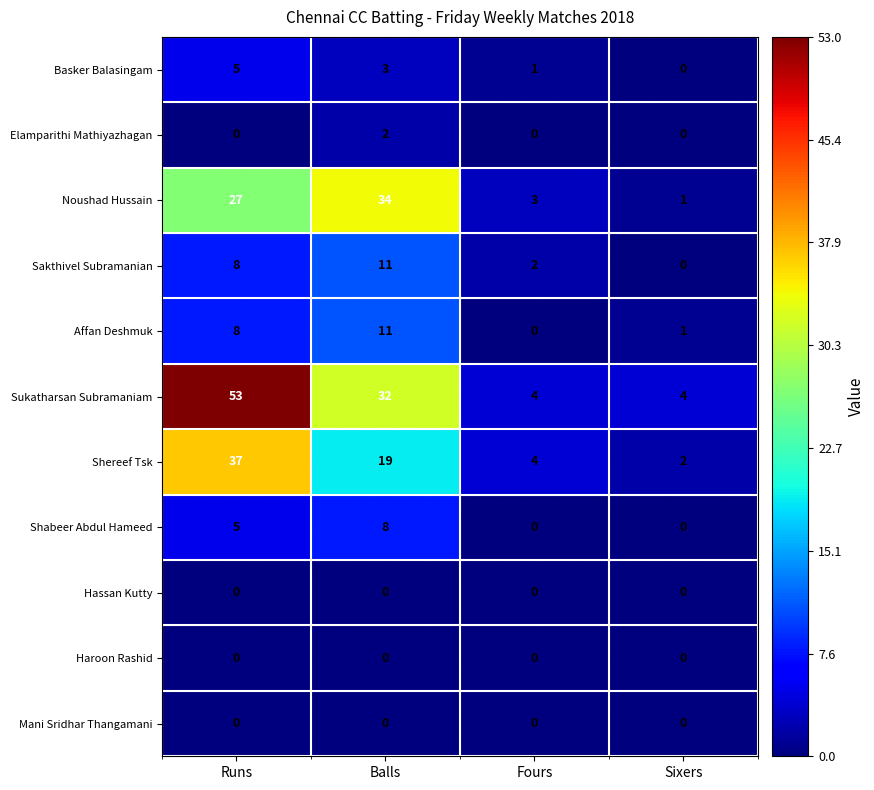

Which series has the largest total across all categories?

Sukatharsan Subramaniam